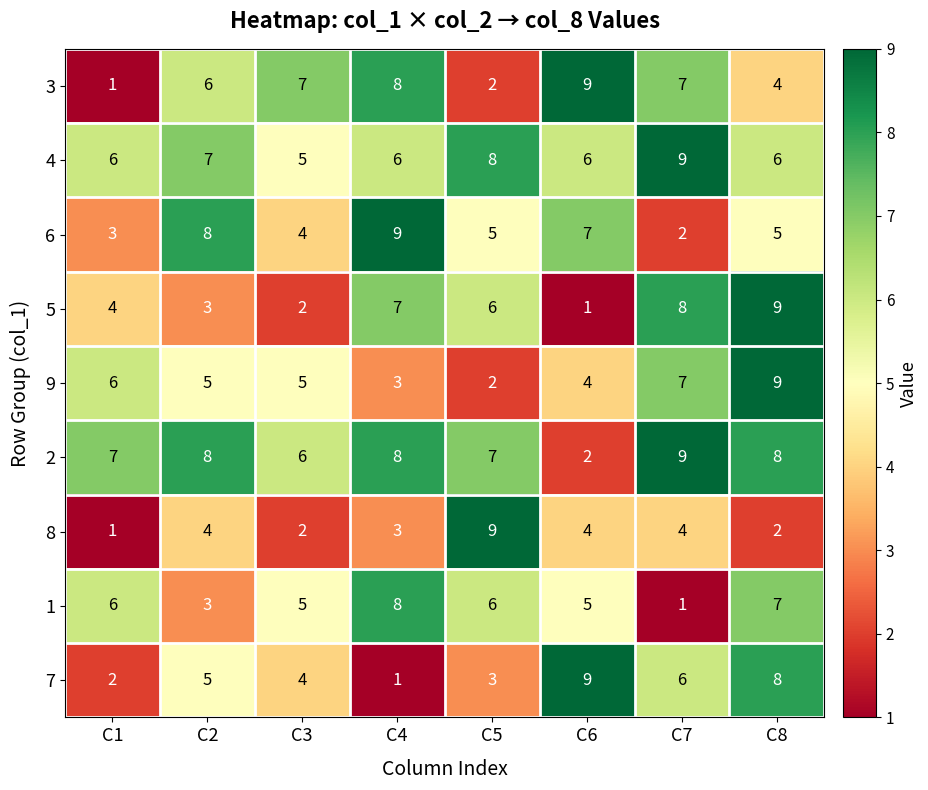

Is the value of 5 at C2 greater than the value of 7 at C4?

Yes